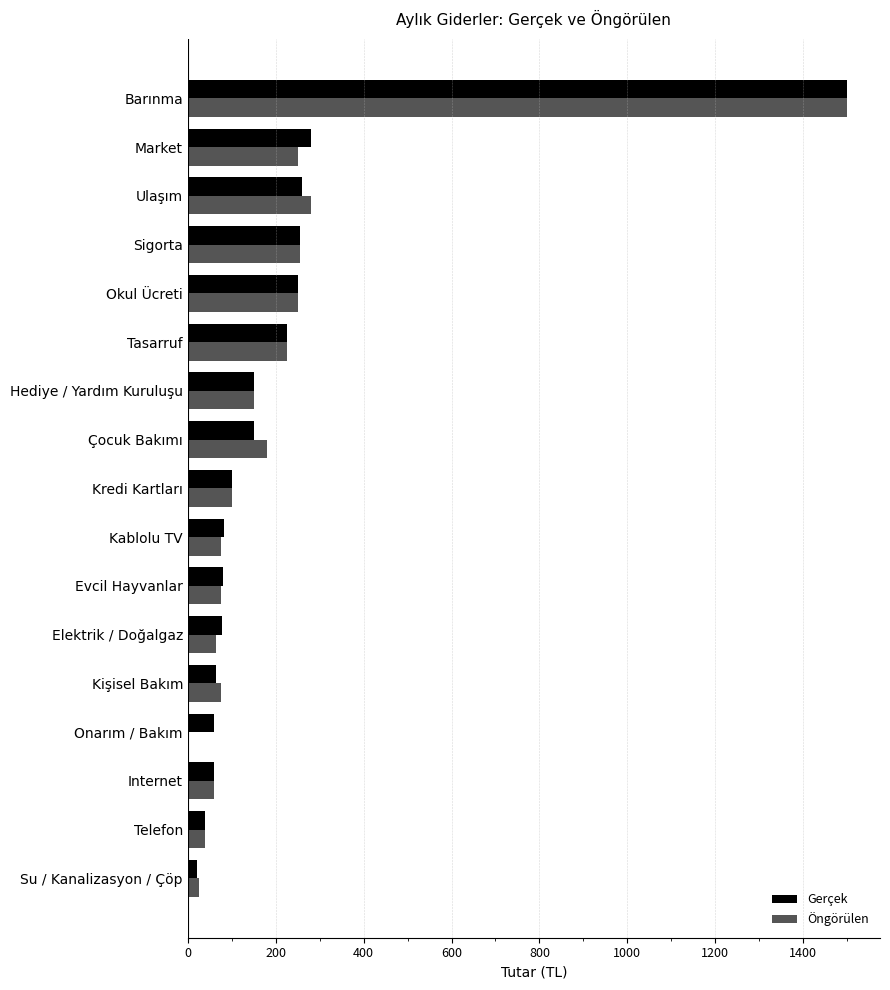

What is the highest value of the Öngörülen series?

1500